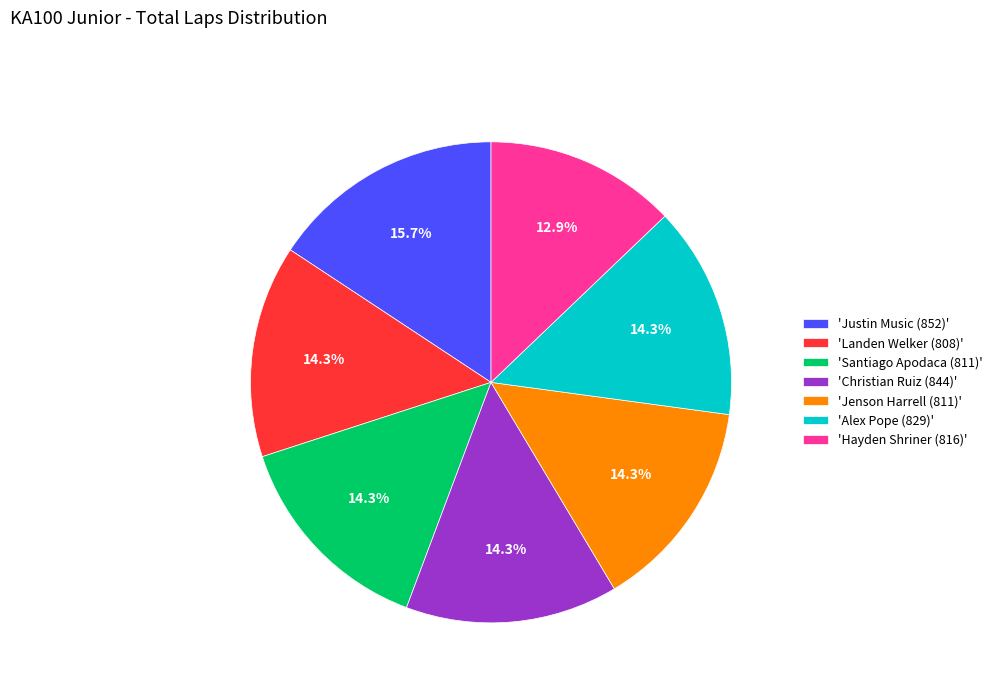

How many segments does this pie chart have?

7